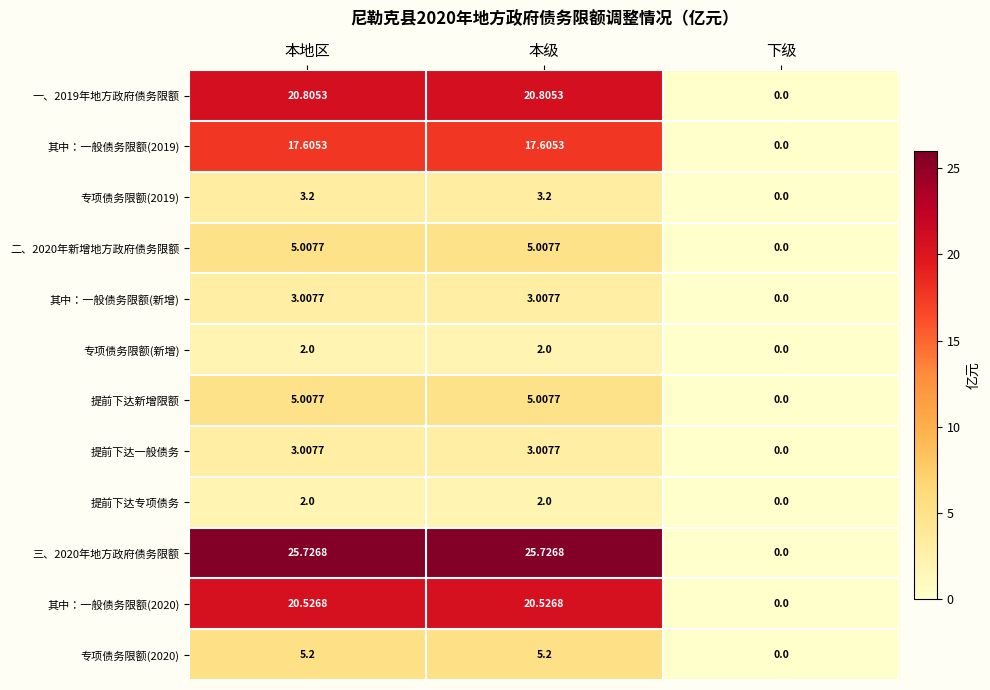

At which label is 专项债务限额(2020) closest to 2?

下级